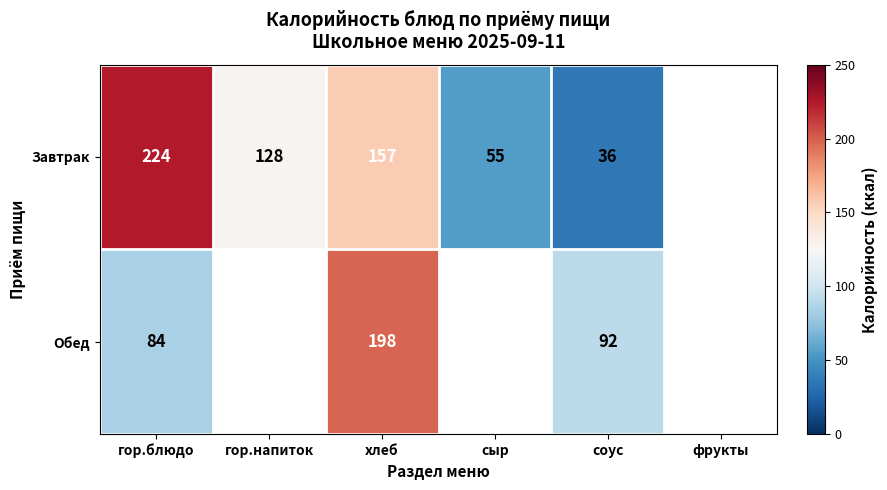

Rank the series at гор.блюдо from highest to lowest value.

Завтрак, Обед